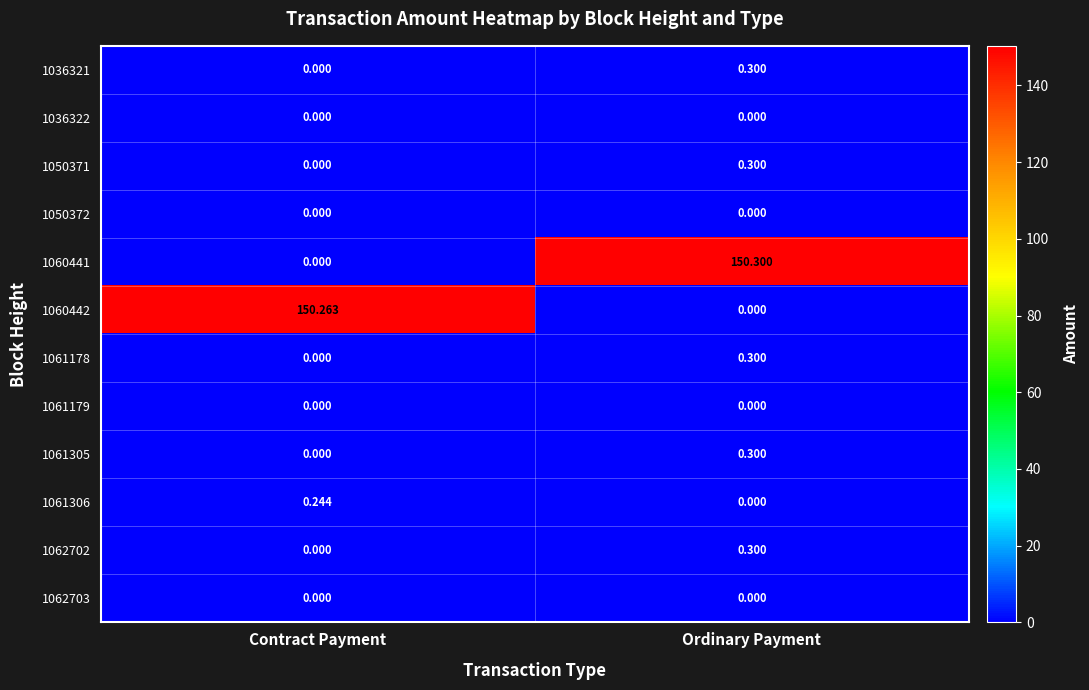

Rank the categories by 1062702 value from lowest to highest.

Contract Payment, Ordinary Payment